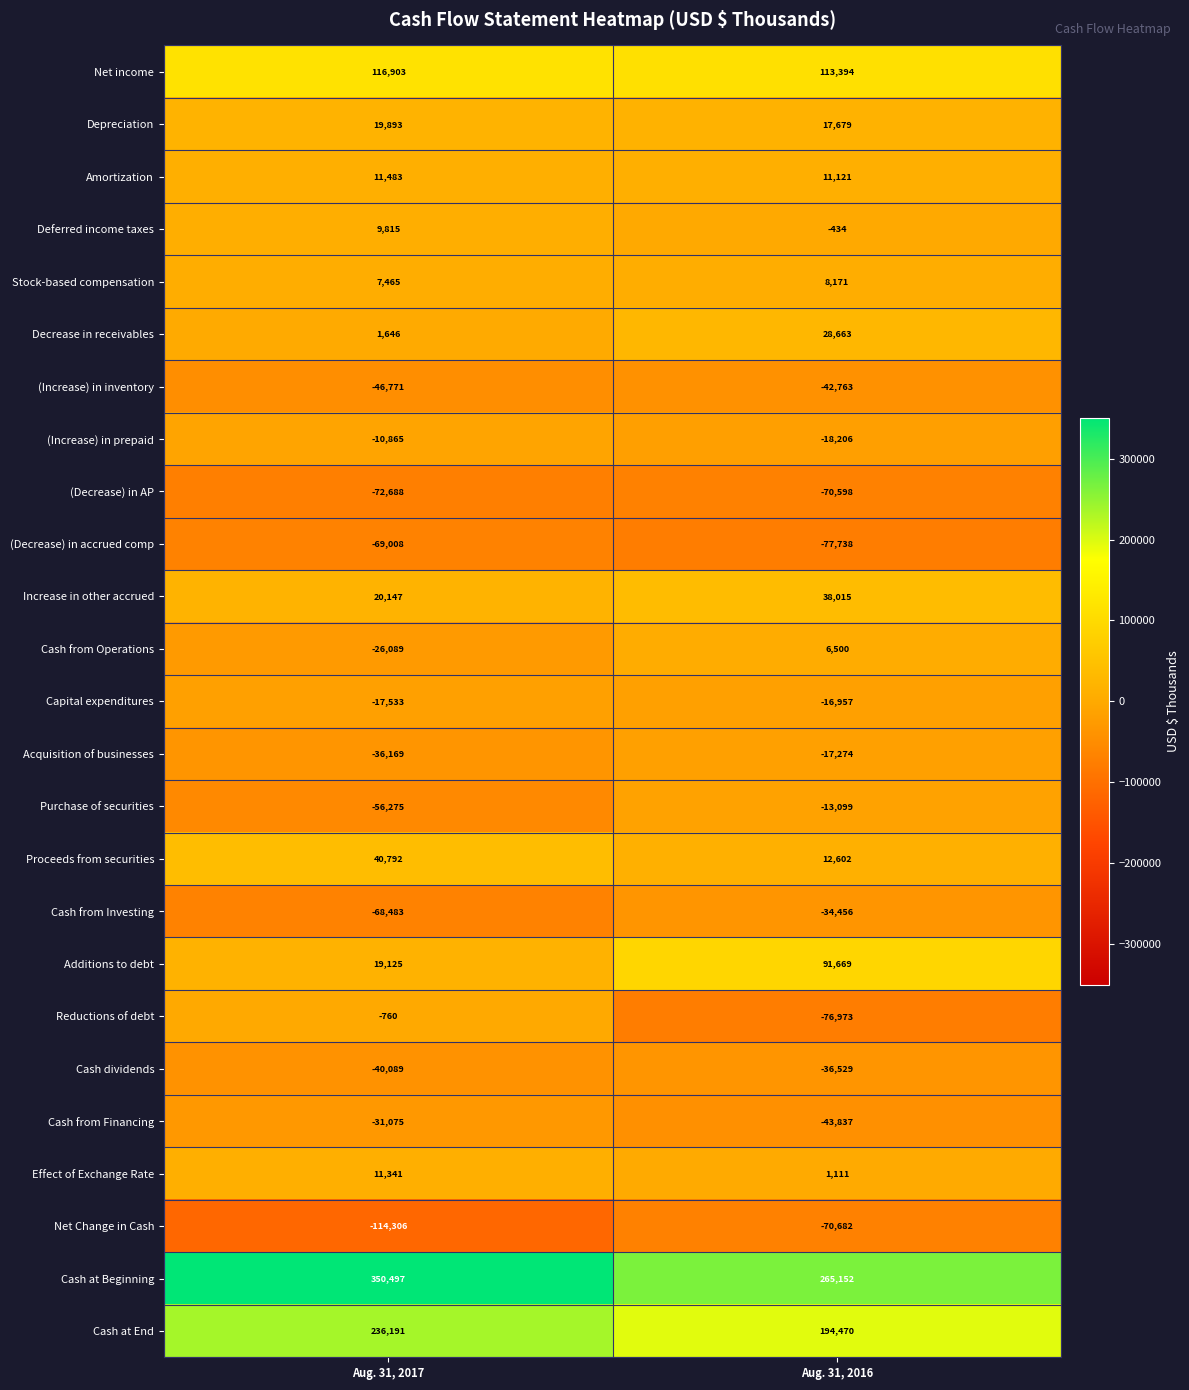

Which label corresponds to the largest value in the chart?

Aug. 31, 2017